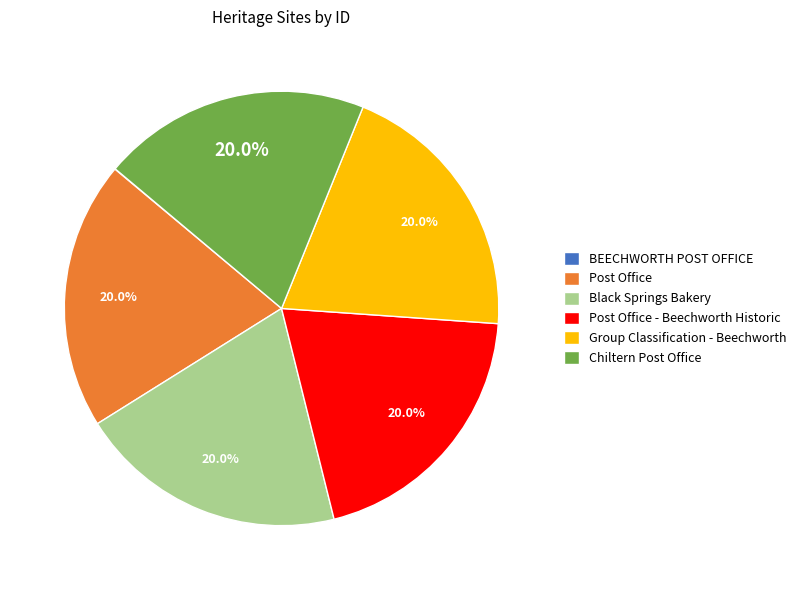

What percentage is NOT represented by Black Springs Bakery?

80.0%